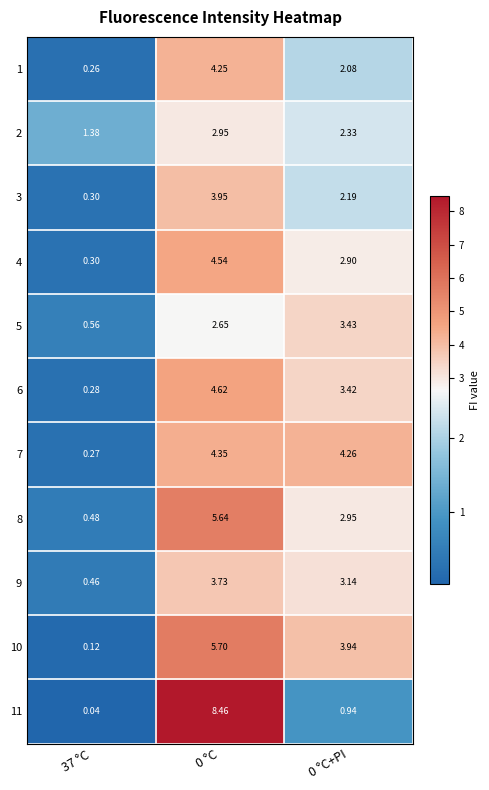

Is the value of 11 at 0 °C greater than the value of 6 at 0 °C?

Yes